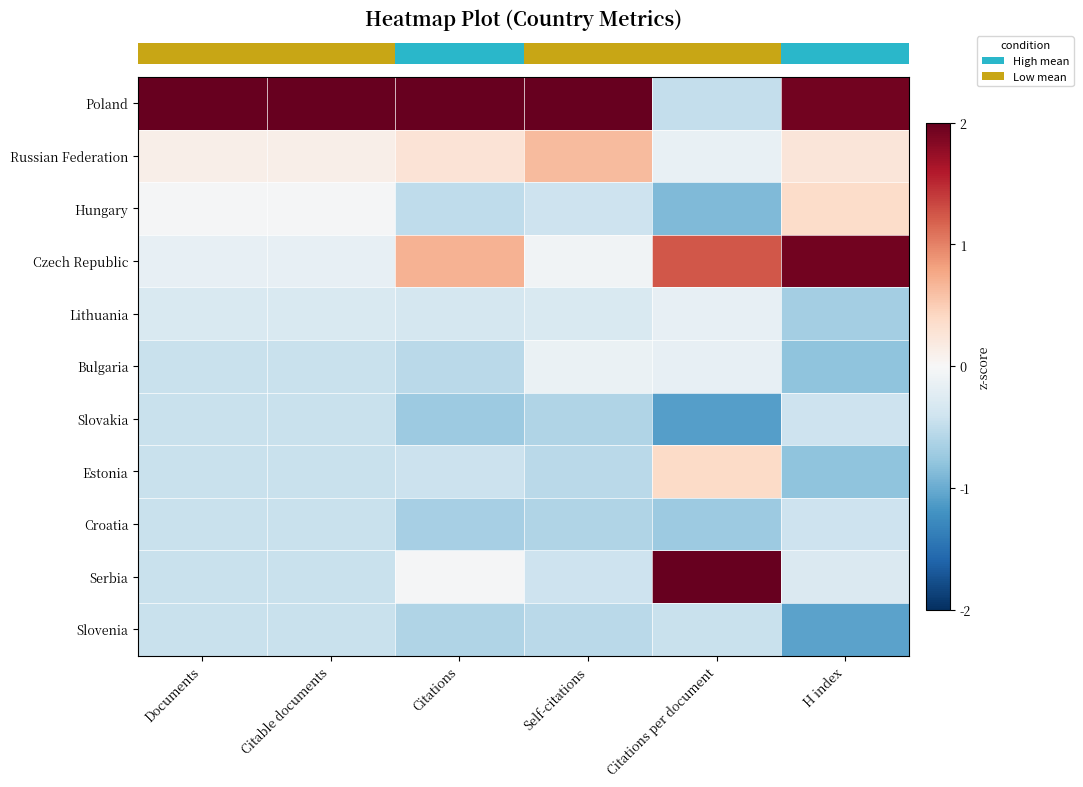

At which category does the chart reach its peak across all series?

Documents